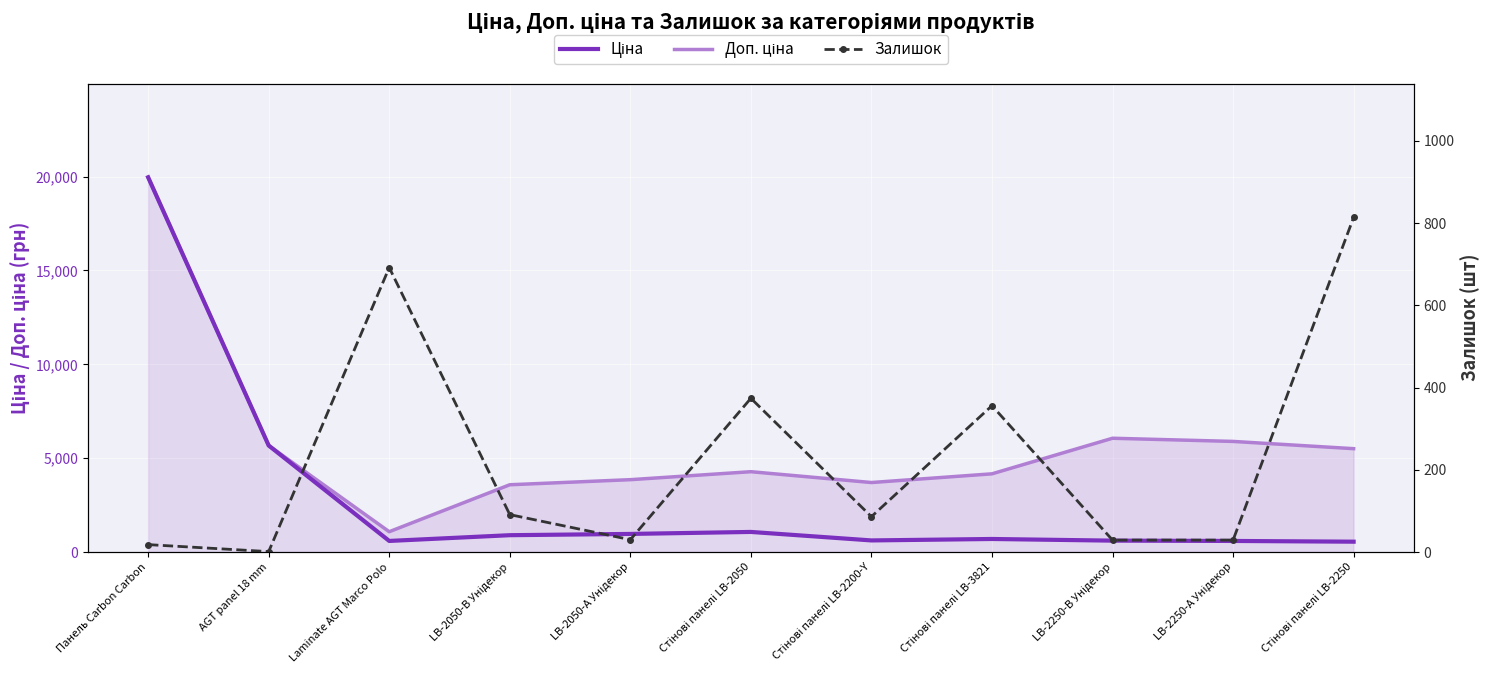

Reading left to right, transcribe all the data shown in this chart.

Доп. ціна: 19964.2	5673.8	1081.7	3583.6	3854.0	4279.1	3701.9	4165.6	6061.2	5892.2	5505.8
Ціна: 19964.2	5673.8	589.9	895.9	963.5	1069.8	617.0	694.3	606.1	589.2	550.6
Залишок: 18.0	1.0	692.0	91.0	30.0	374.0	86.0	356.0	29.0	29.0	814.0